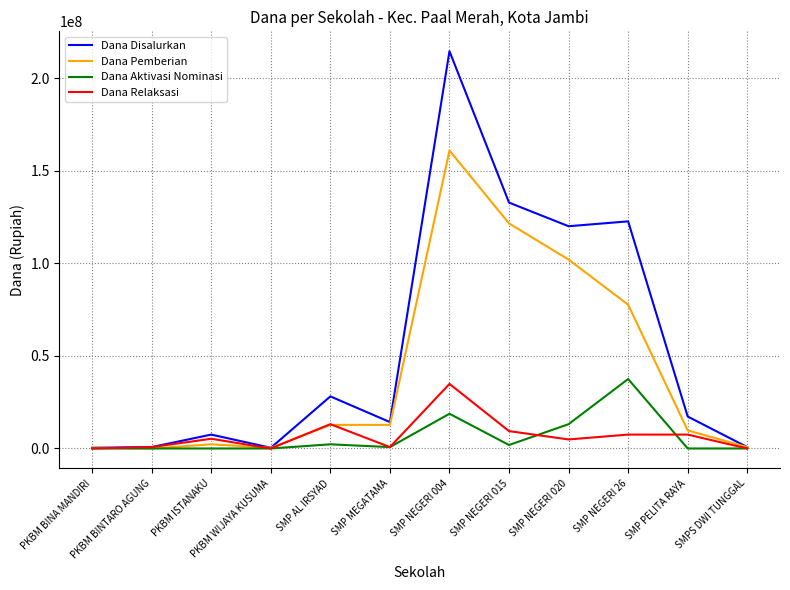

At which category does the chart reach its peak across all series?

SMP NEGERI 004